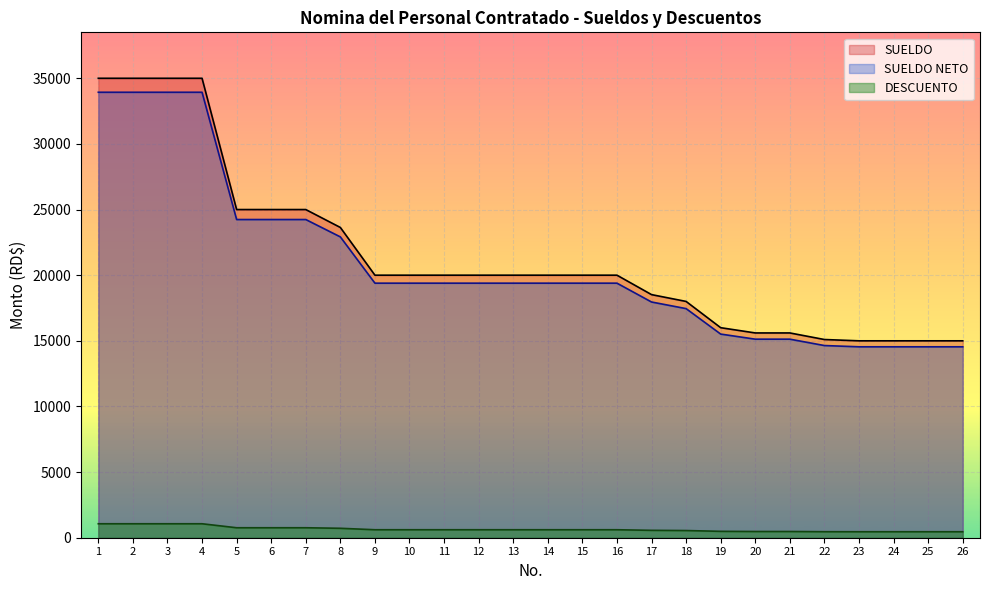

How many values in the DESCUENTO series exceed 608?

8